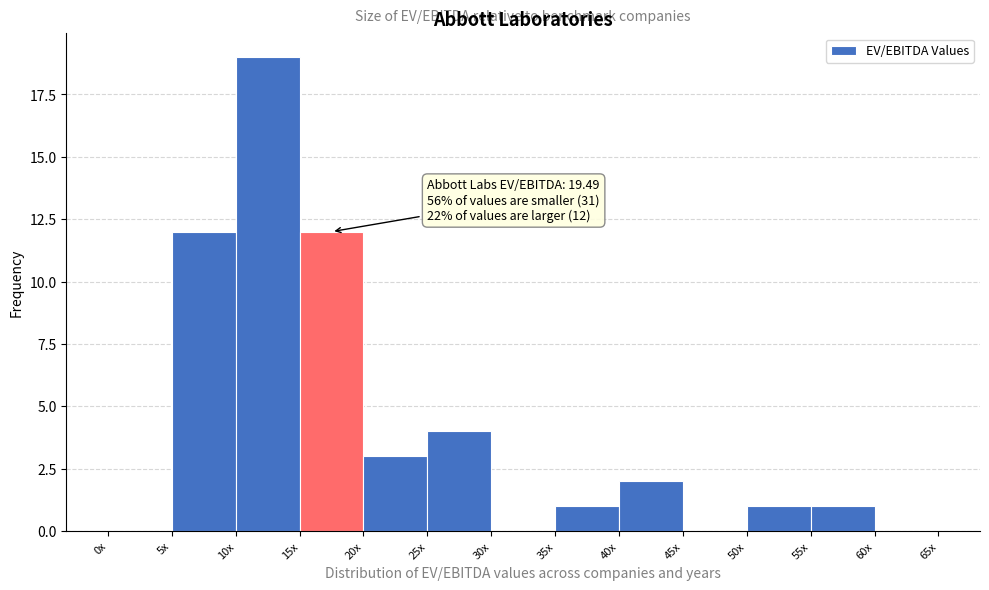

Reading left to right, extract all data points from this chart.

0x=0	5x=12	10x=19	15x=12	20x=3	25x=4	30x=0	35x=1	40x=2	45x=0	50x=1	55x=1	60x=0